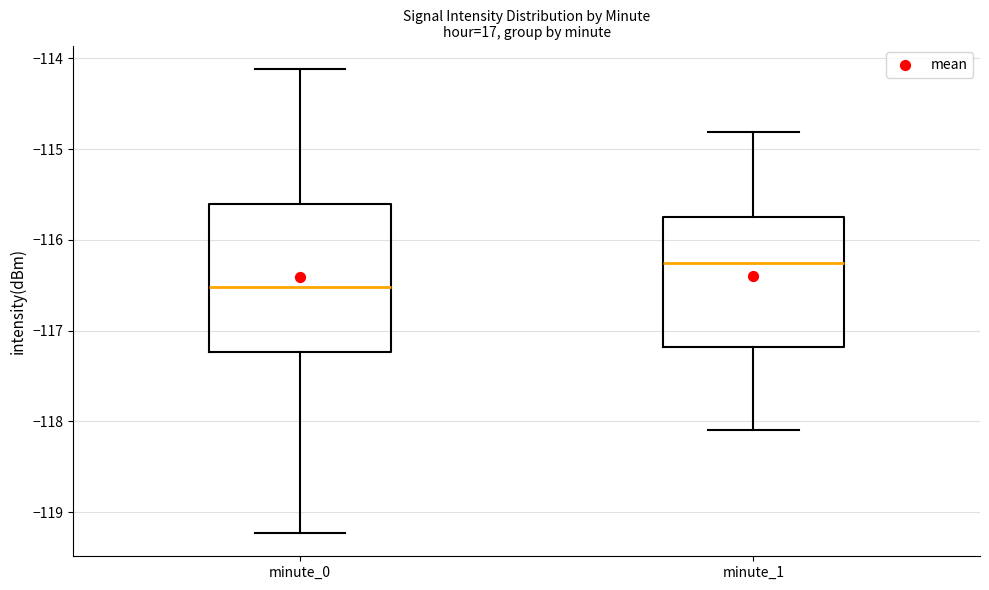

Reading left to right, read every box against the y-axis: the position of its median line, the range the box covers, and the ends of its whiskers. The values are not printed on the chart, so give them approximately, as read against the axis.

minute_0: median -116.5, box -117.2 to -115.6, whiskers -119.2 to -114.1
minute_1: median -116.2, box -117.2 to -115.8, whiskers -118.1 to -114.8